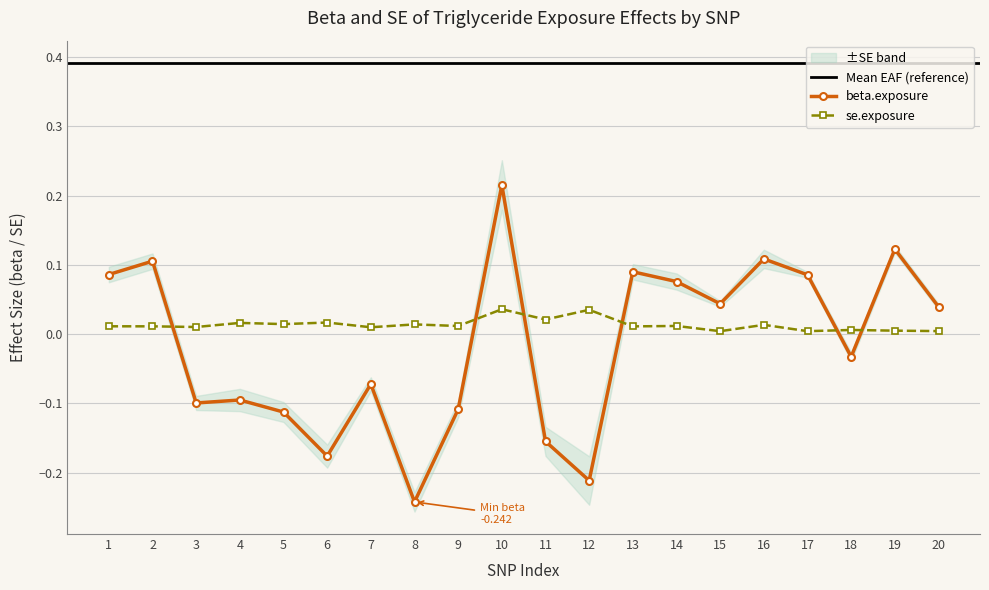

How many se.exposure values are between 0 and 1?

20